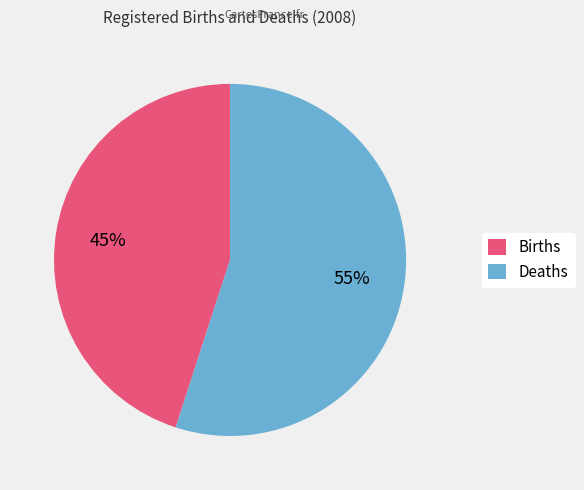

Combined, do Deaths and Births account for over 50%?

Yes